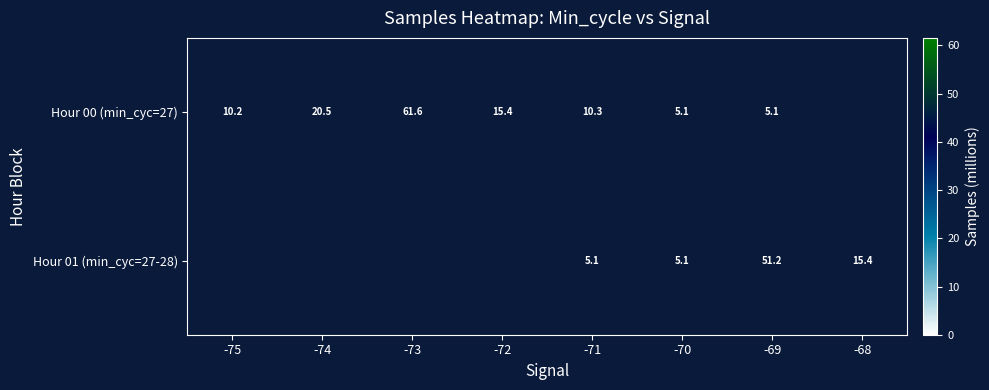

What is the sum of the Hour 01 (min_cyc=27-28) values at -71 and -68?

20.5